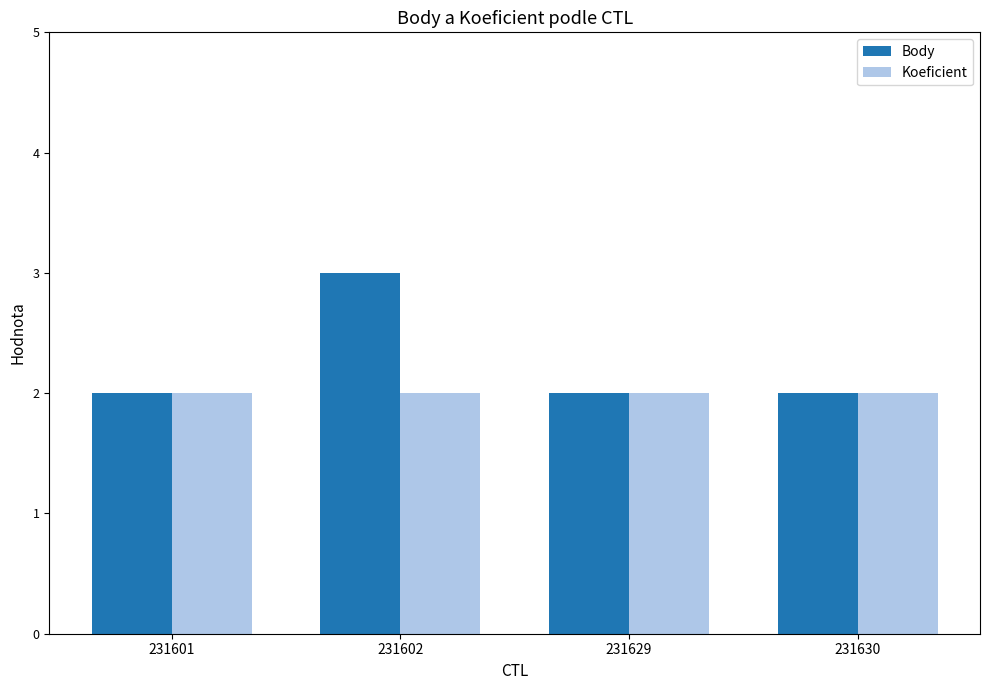

What are all the series names shown in the legend?

Body, Koeficient